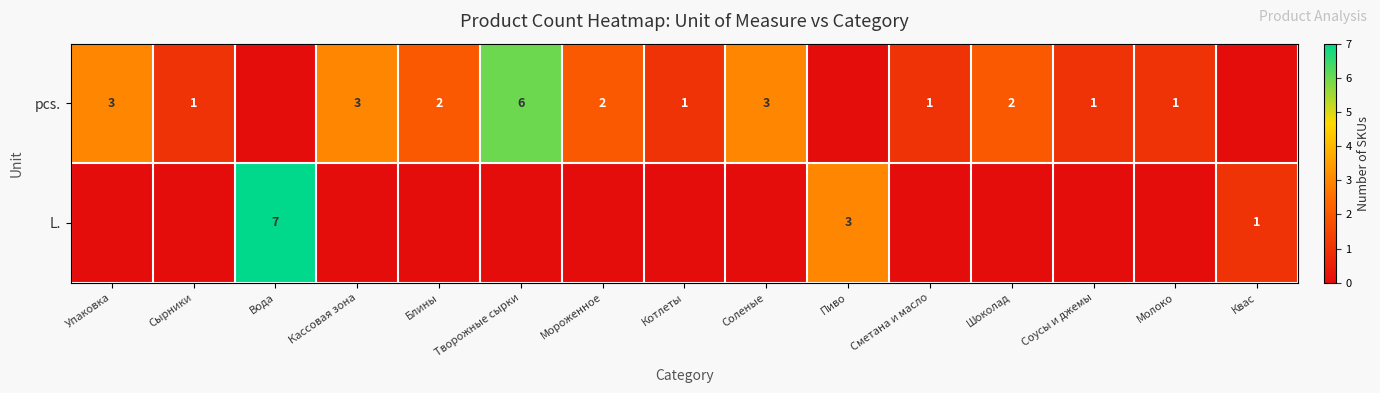

What is the sum of the L. values at Вода and Квас?

8